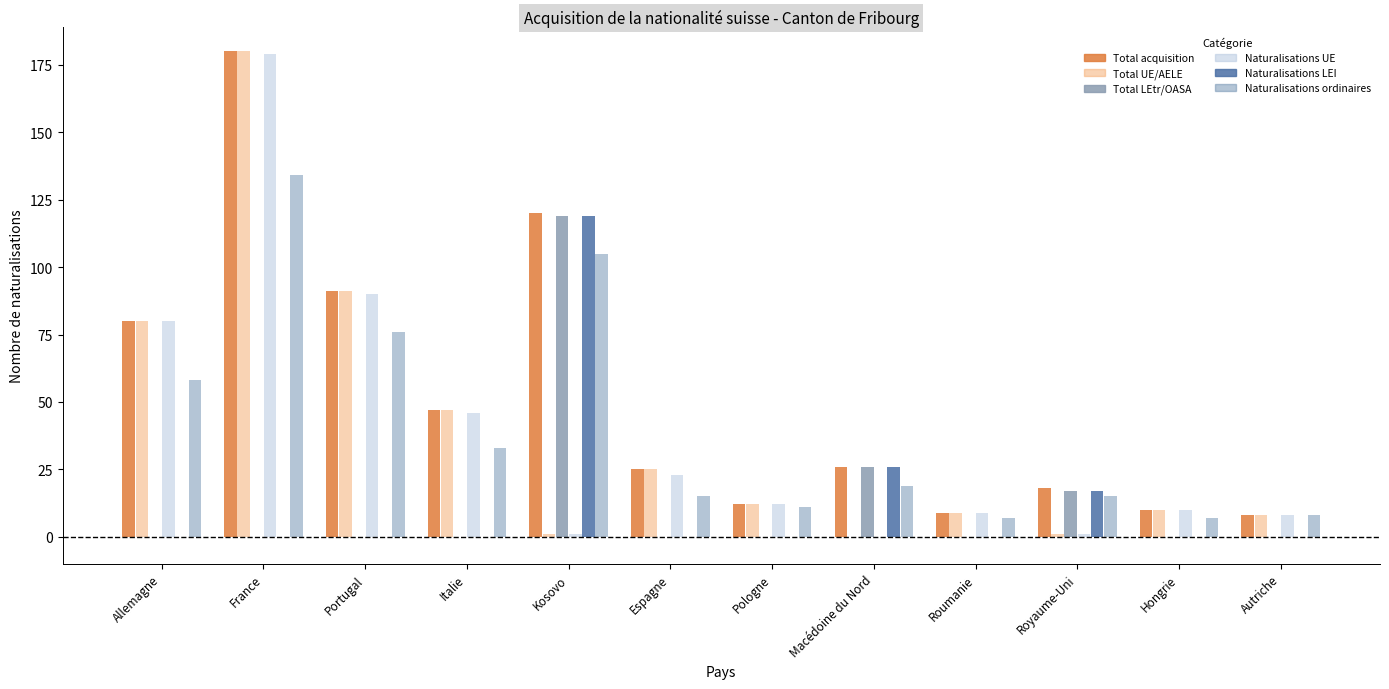

What is the total value across all series at Macédoine du Nord?

97